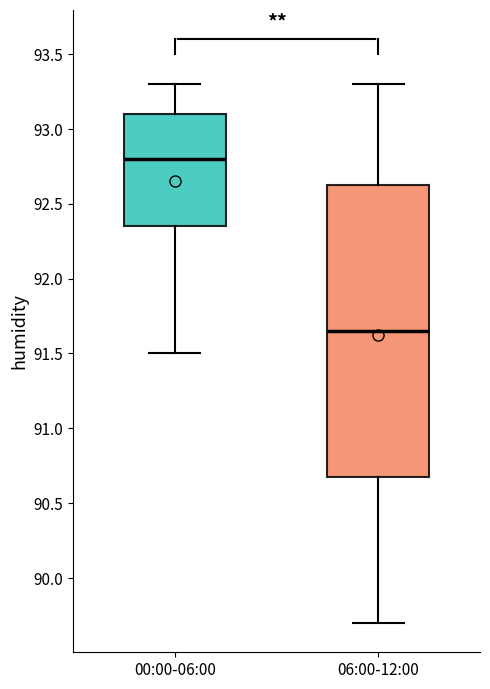

Where does the upper whisker of the box for 06:00-12:00 end on the y-axis? The values are not printed on the chart, so give them approximately, as read against the axis.

93.30